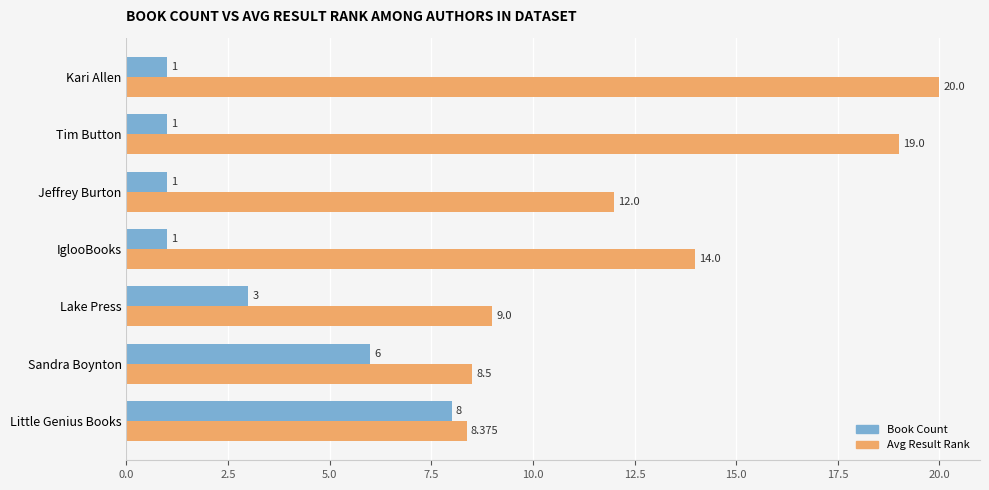

Rank the series by their average value, from highest to lowest.

Avg Result Rank, Book Count